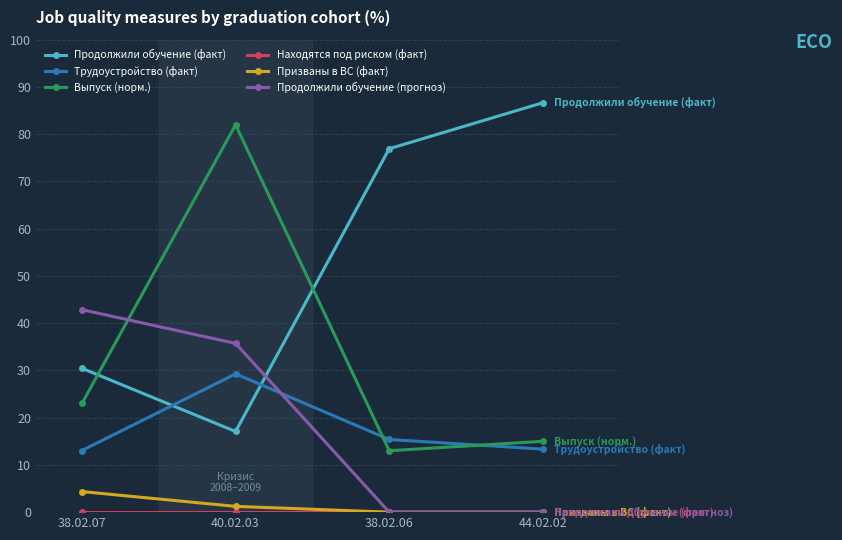

The Трудоустройство (факт) series shows 19.0 at 44.02.02. True or false?

False